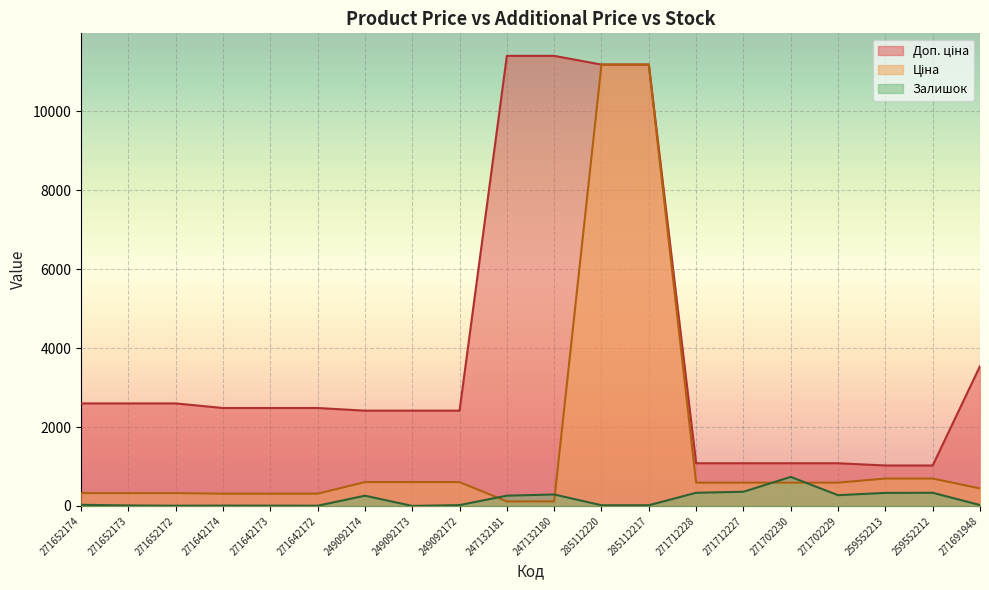

What are all the series names shown in the legend?

Ціна, Доп. ціна, Залишок